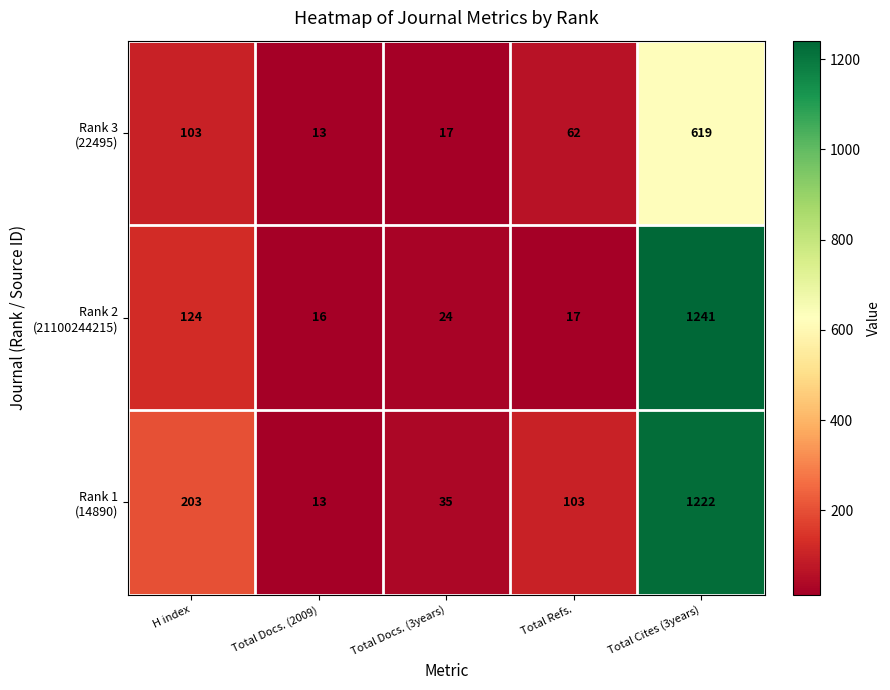

At which category is the sum across all series the highest?

Total Cites (3years)